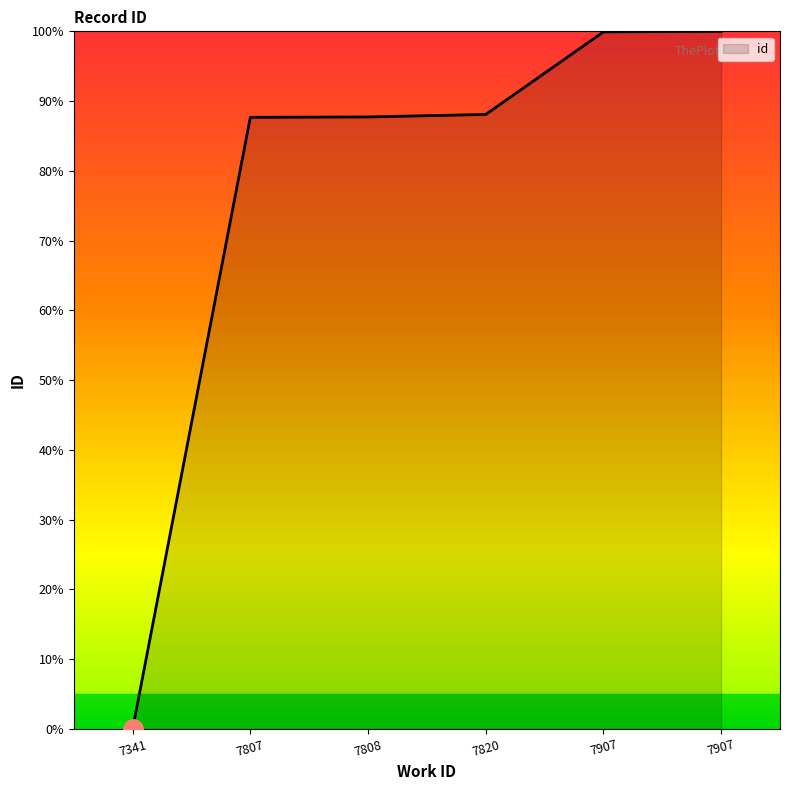

Count the number of data series in this chart.

1